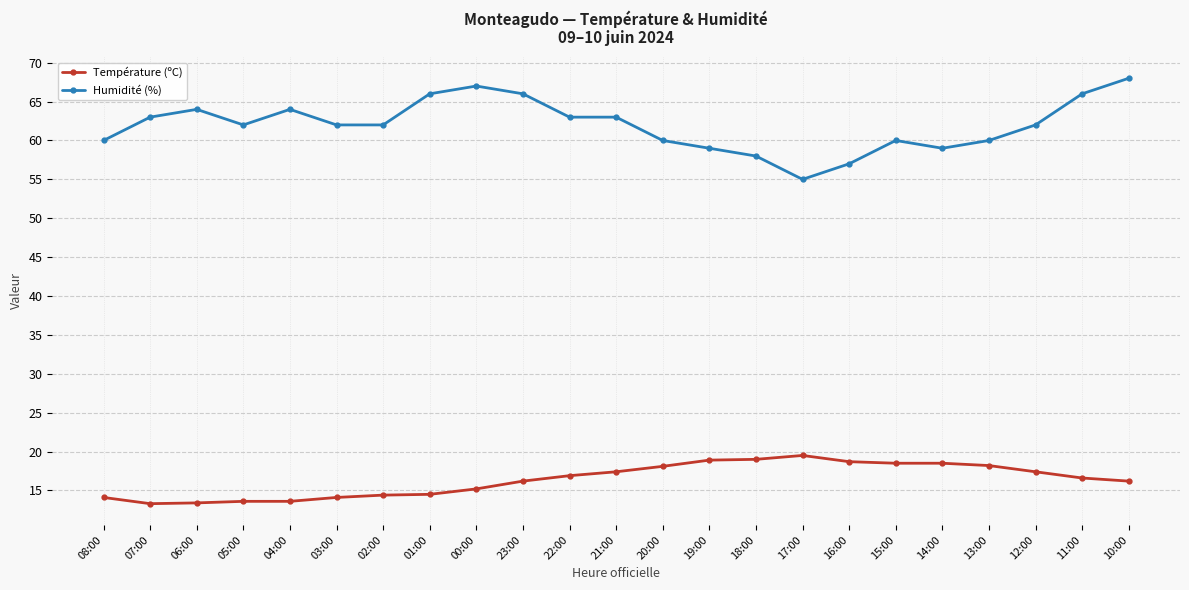

True or false: Humidité (%) has more than 1 interior local peaks.

True